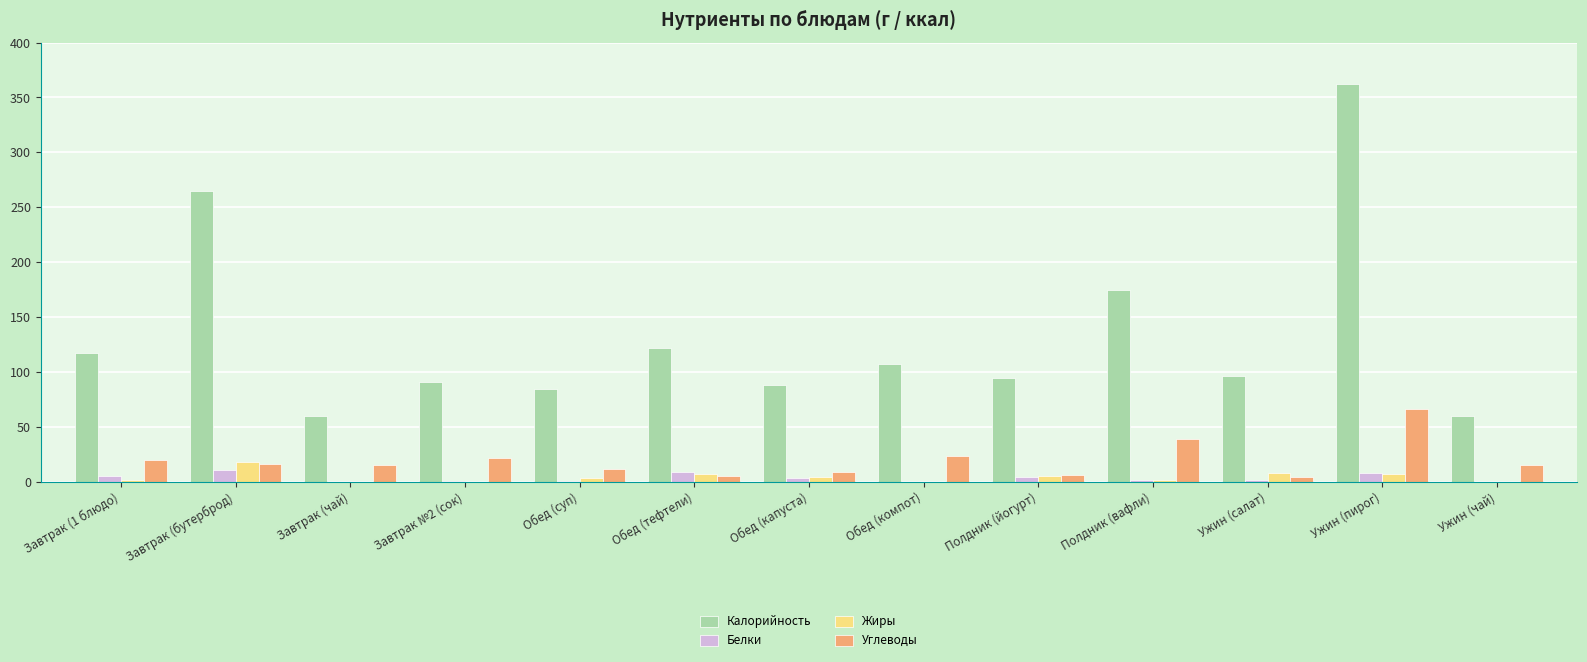

The Углеводы series shows 15.0 at Завтрак (чай). True or false?

True